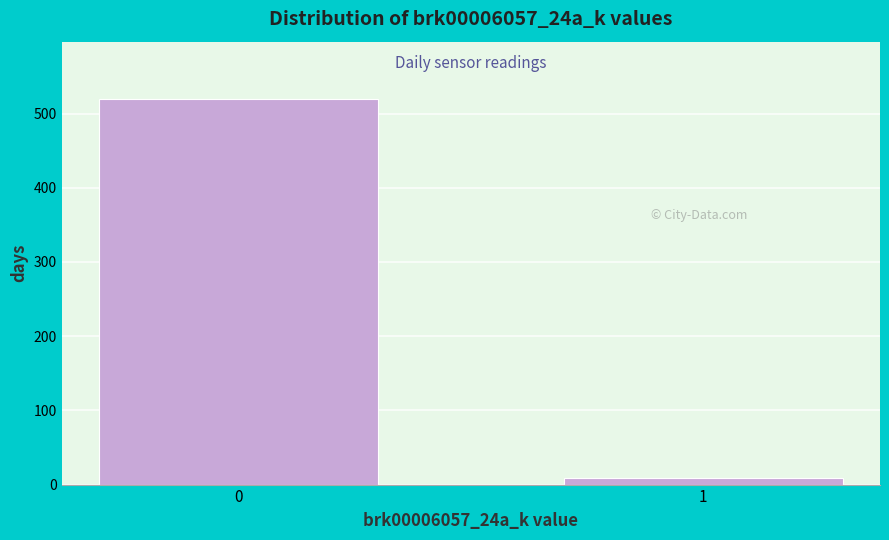

Reading left to right, what are all the values shown in this chart?

0=519	1=9